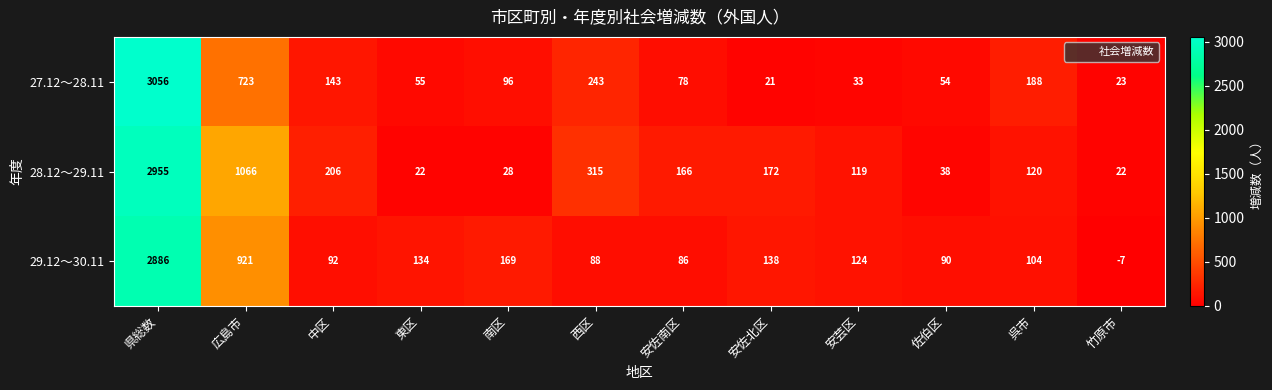

Where is 27.12～28.11 nearest to the value 1538?

広島市